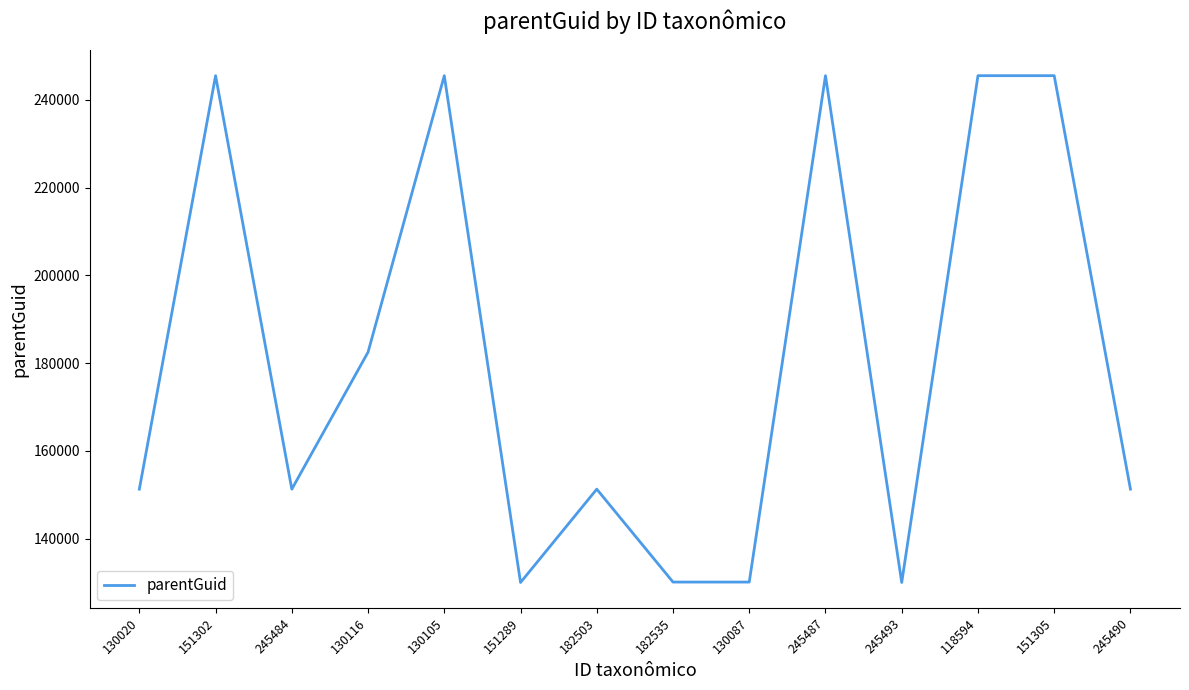

What is the change in value from 182535 to 245487?

+115368